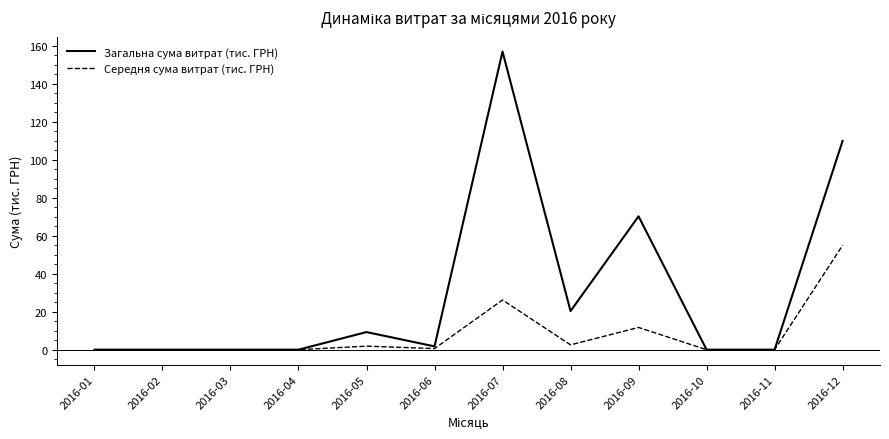

At which category is the sum across all series the highest?

2016-07